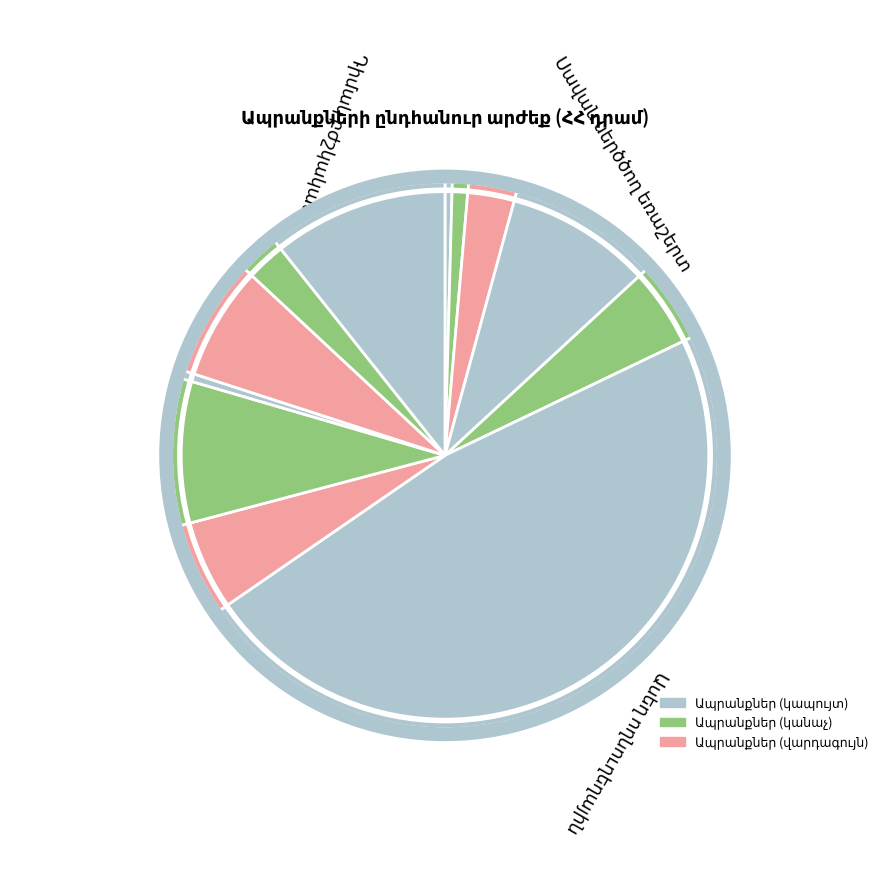

How many segments does this pie chart have?

12